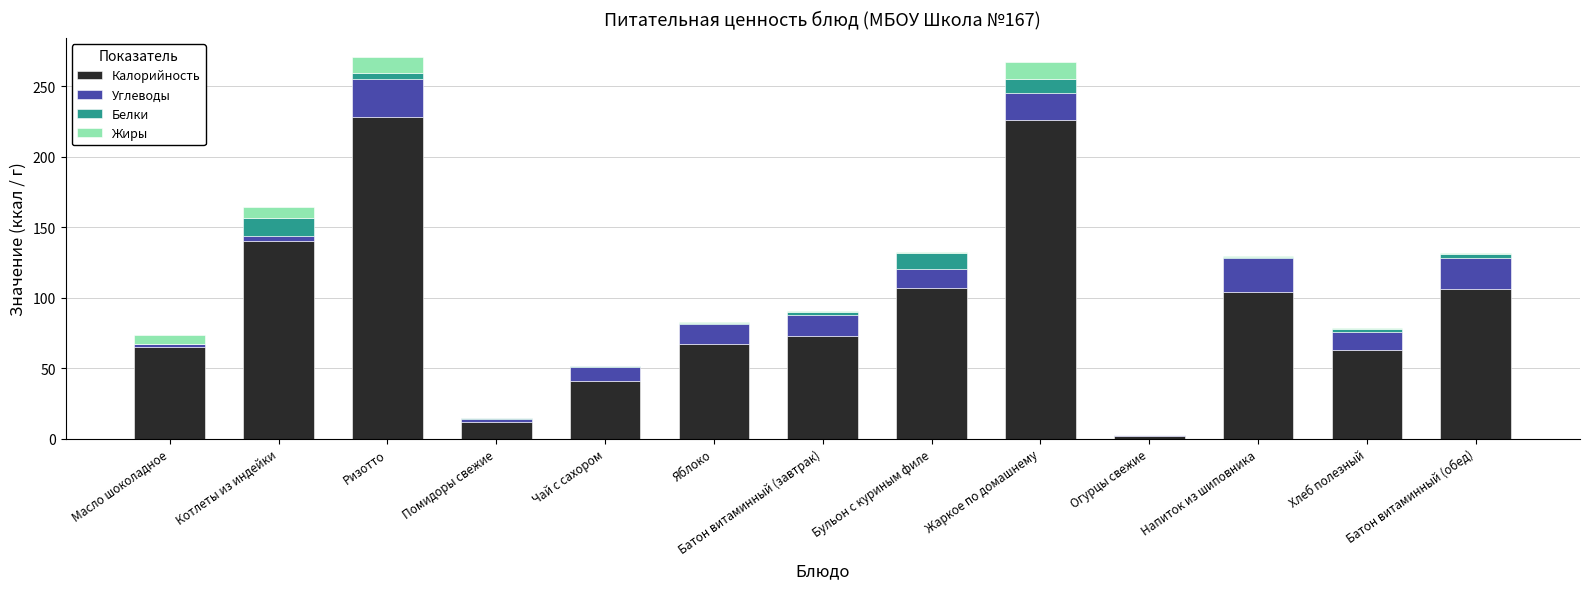

Are the bars grouped side by side (vs. stacked)?

No